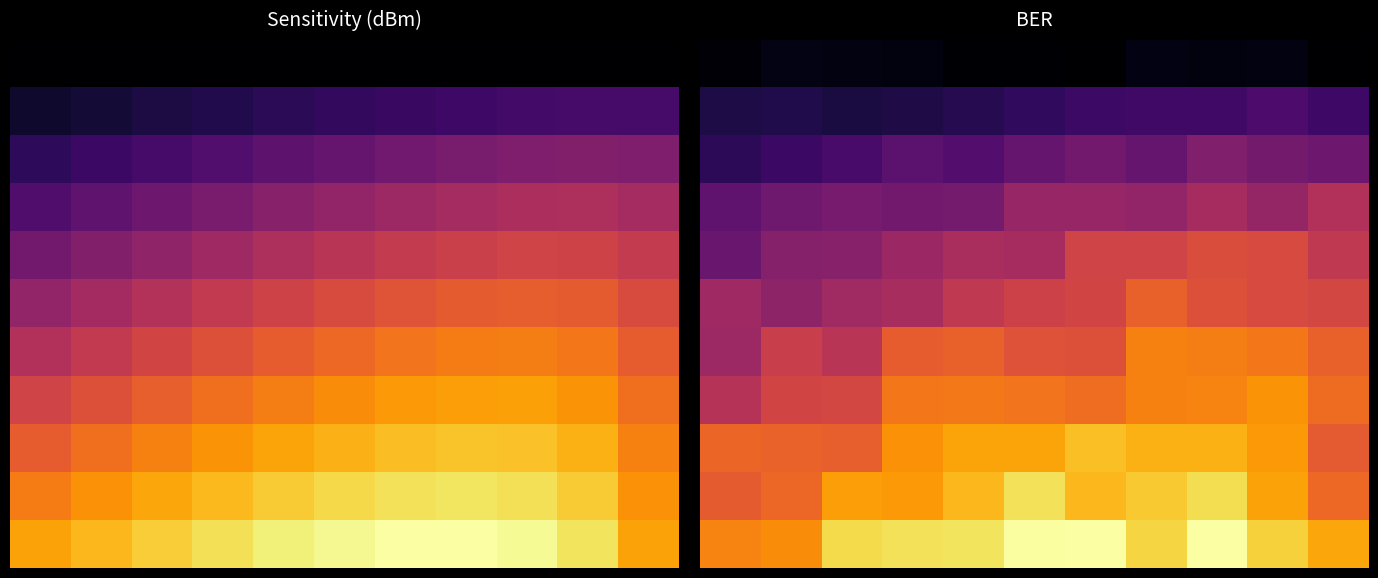

What is the difference between the highest and lowest values at 8?

1.4